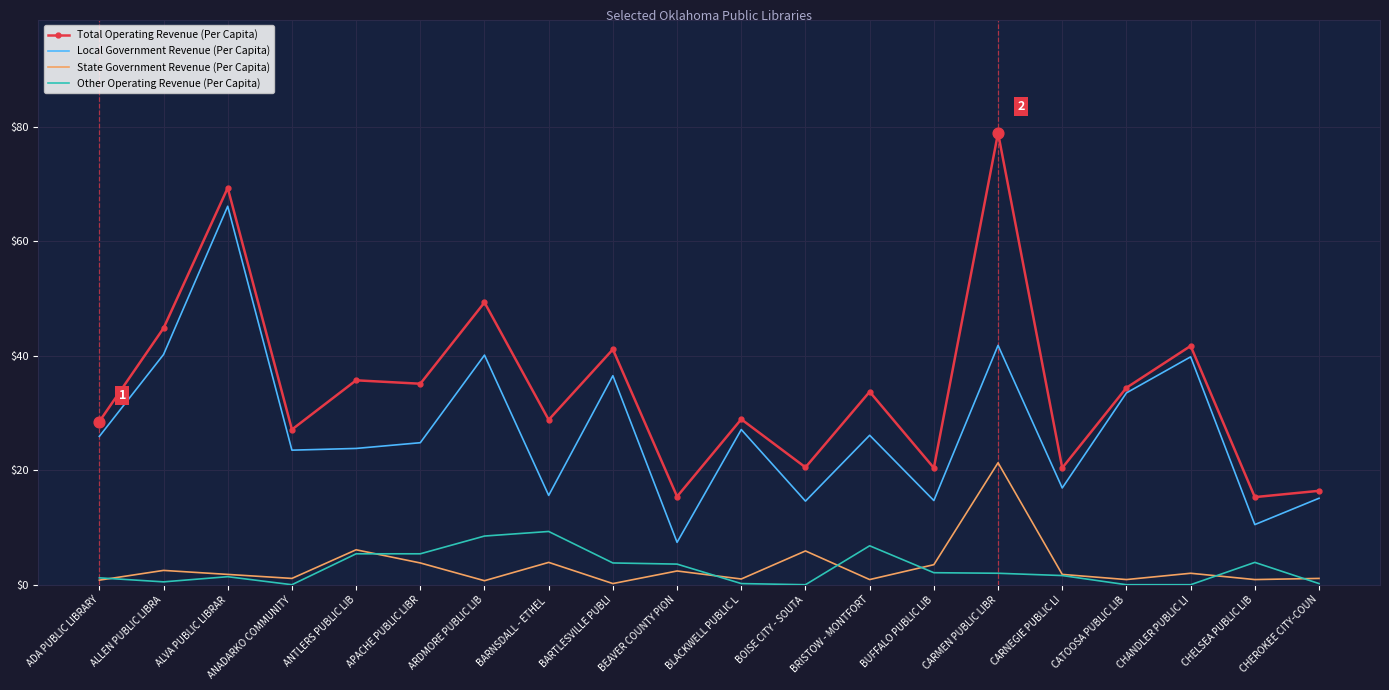

At how many categories does at least one series exceed 30?

10